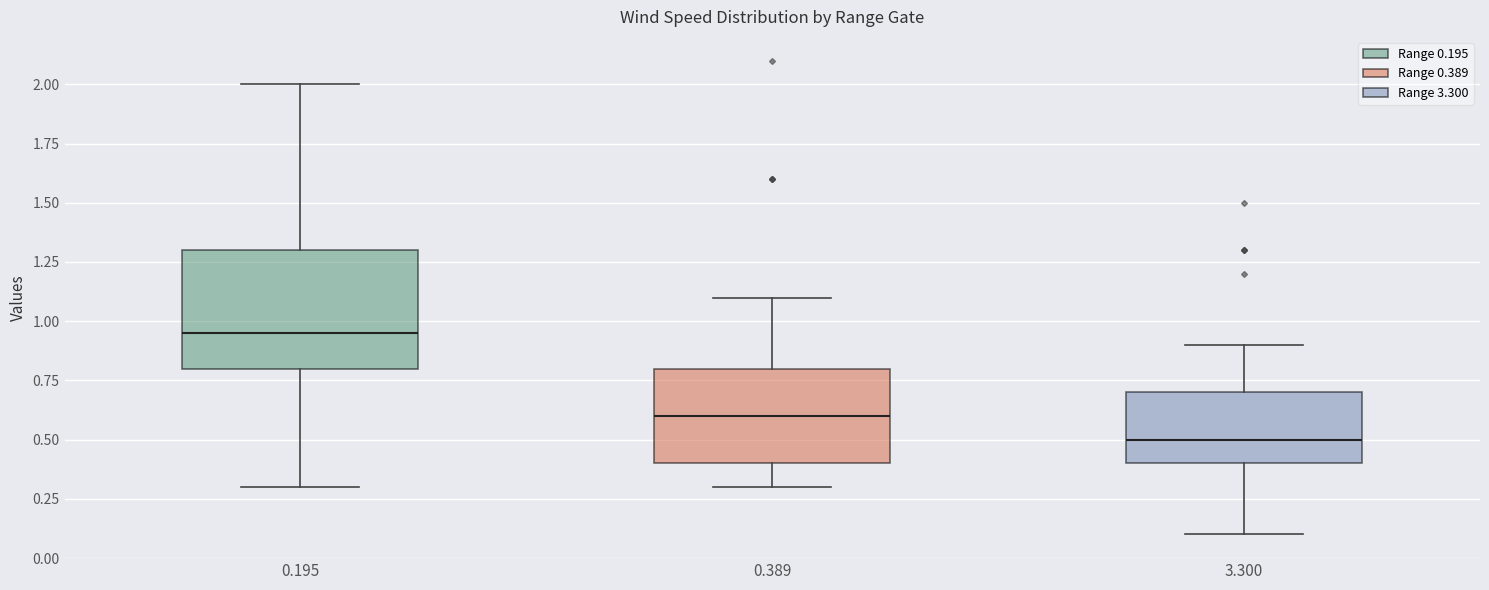

Where is the lower edge of the box at x = 0.195 on the y-axis? The values are not printed on the chart, so give them approximately, as read against the axis.

0.80